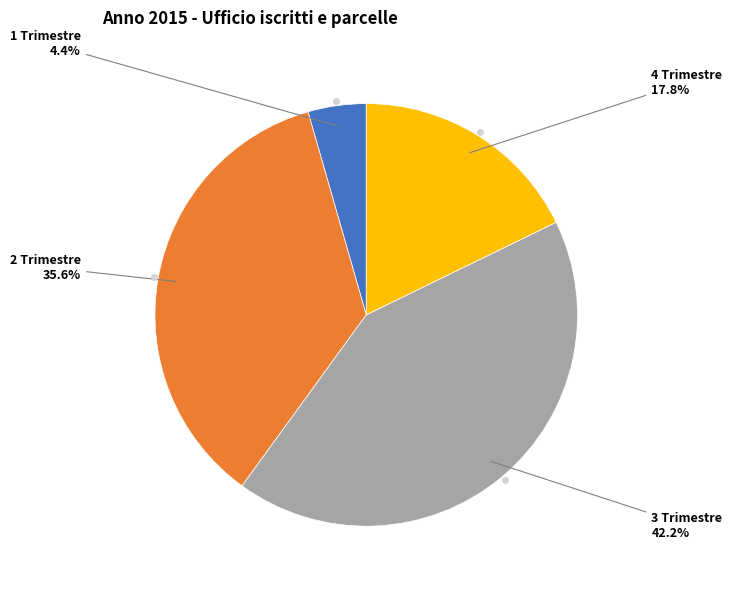

Is there any slice that represents more than half of the pie?

No